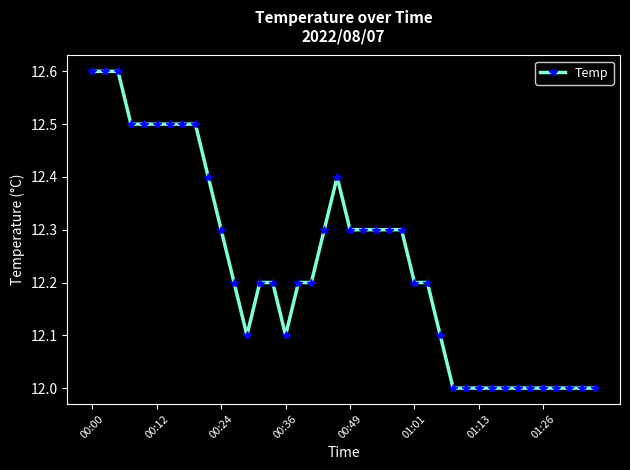

True or false: there are more than 0 points higher than both neighbors.

True